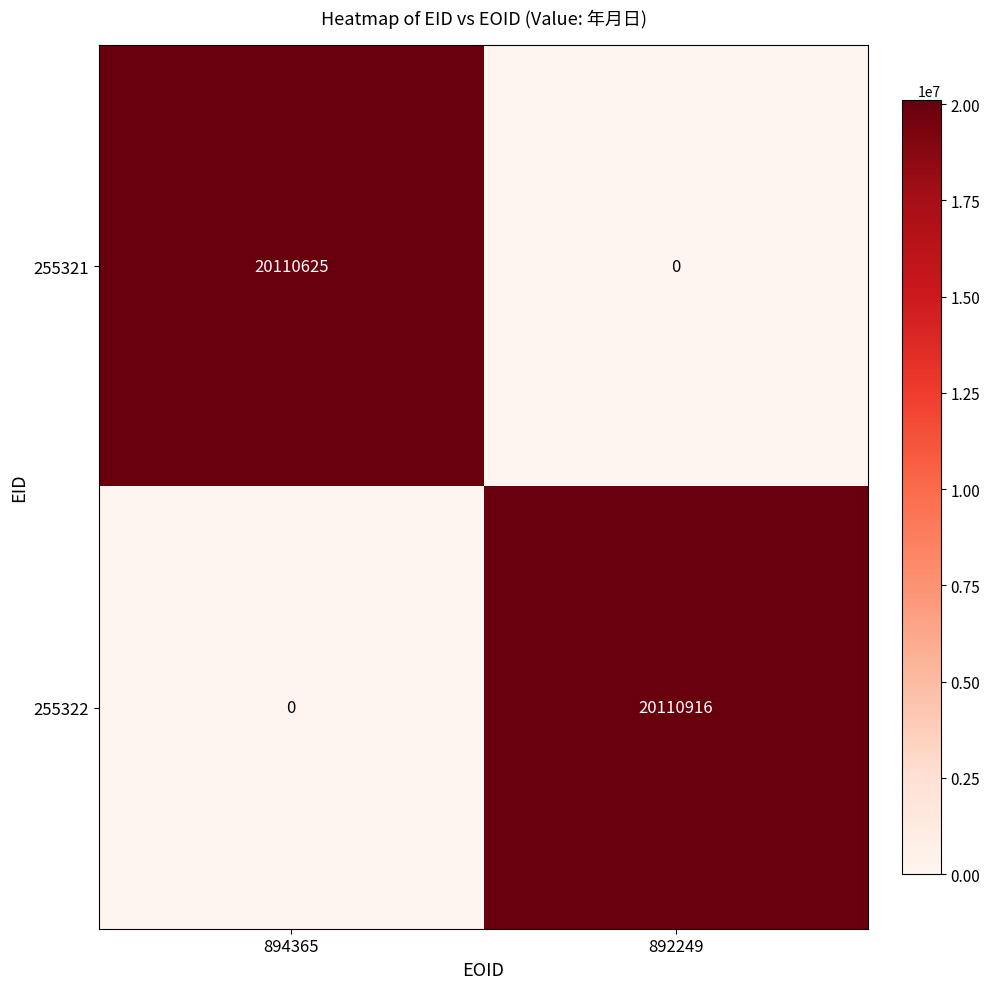

Which series changed the most between 894365 and 892249?

255322